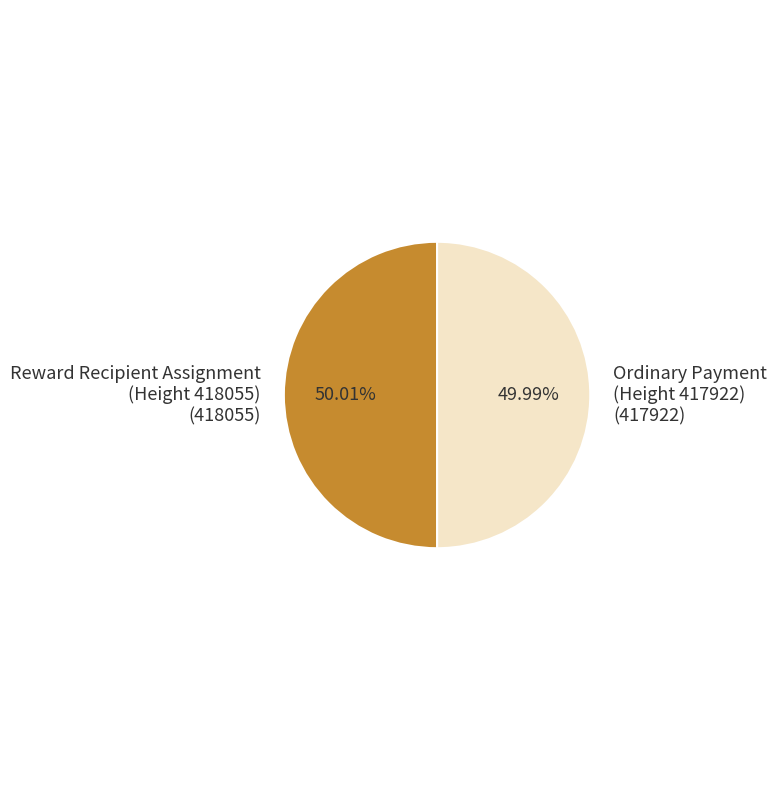

Approximately how many times larger is the value at Ordinary Payment (Height 417922) compared to Reward Recipient Assignment (Height 418055)?

1.0